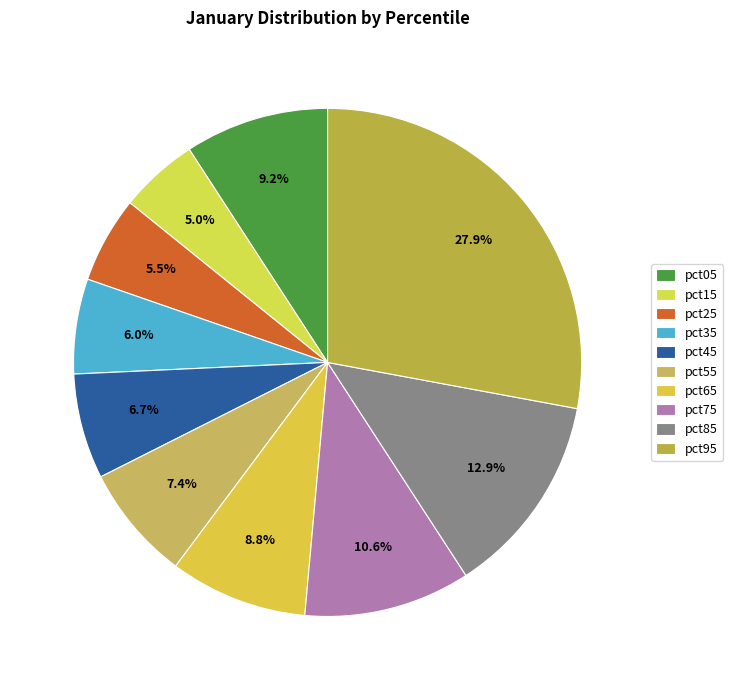

How many segments does this pie chart have?

10